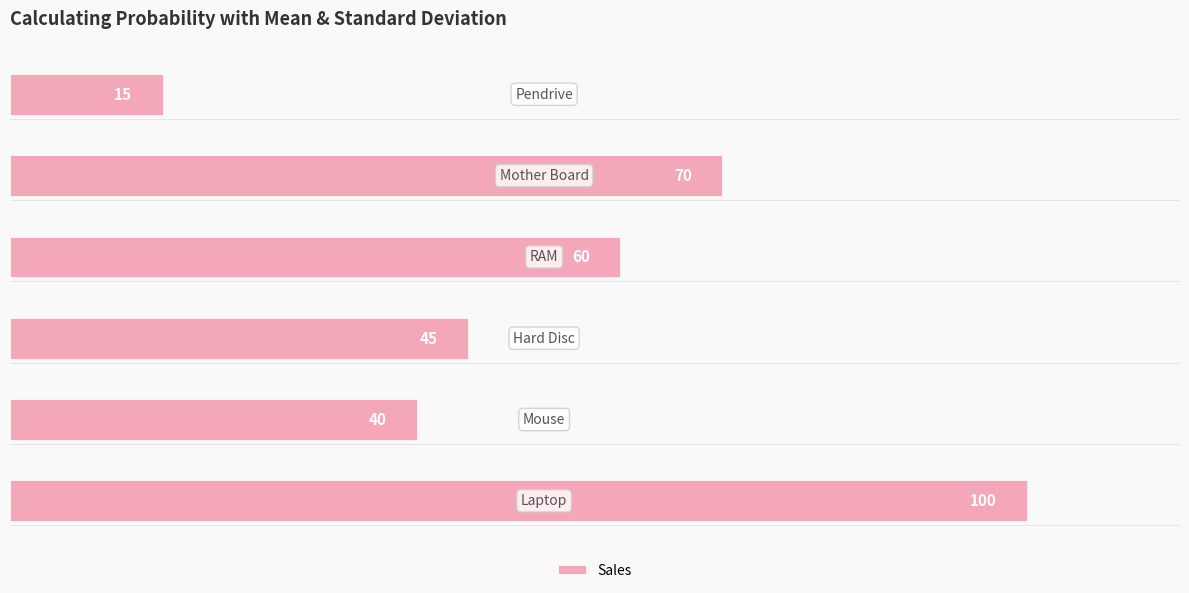

What is the maximum value shown in the chart?

100